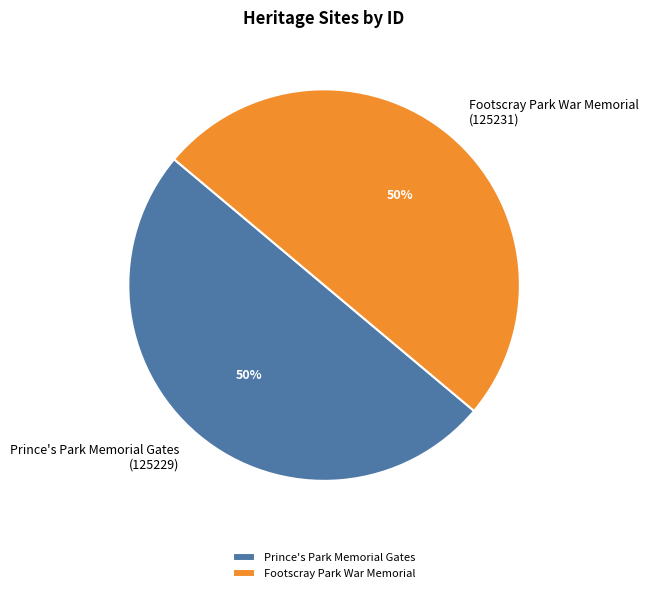

To the nearest percent, what percentage of the pie is Prince's Park Memorial Gates?

50%